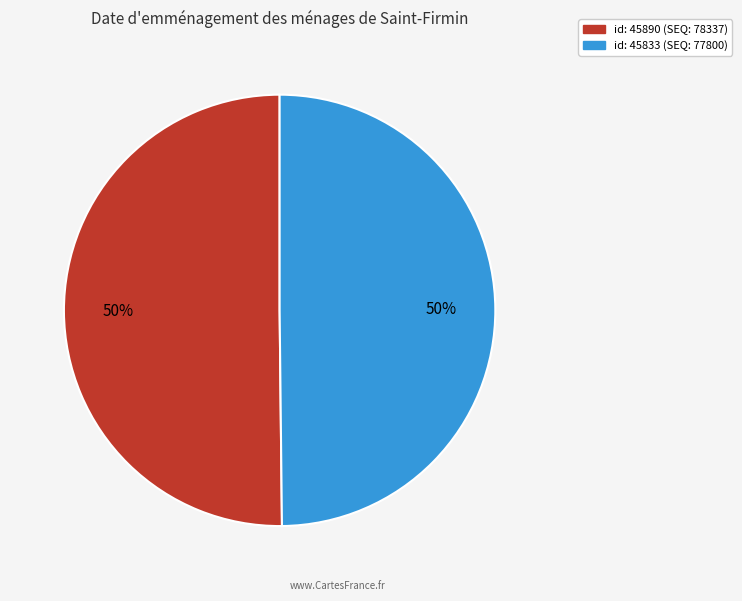

To the nearest percent, what is the average slice percentage?

50%